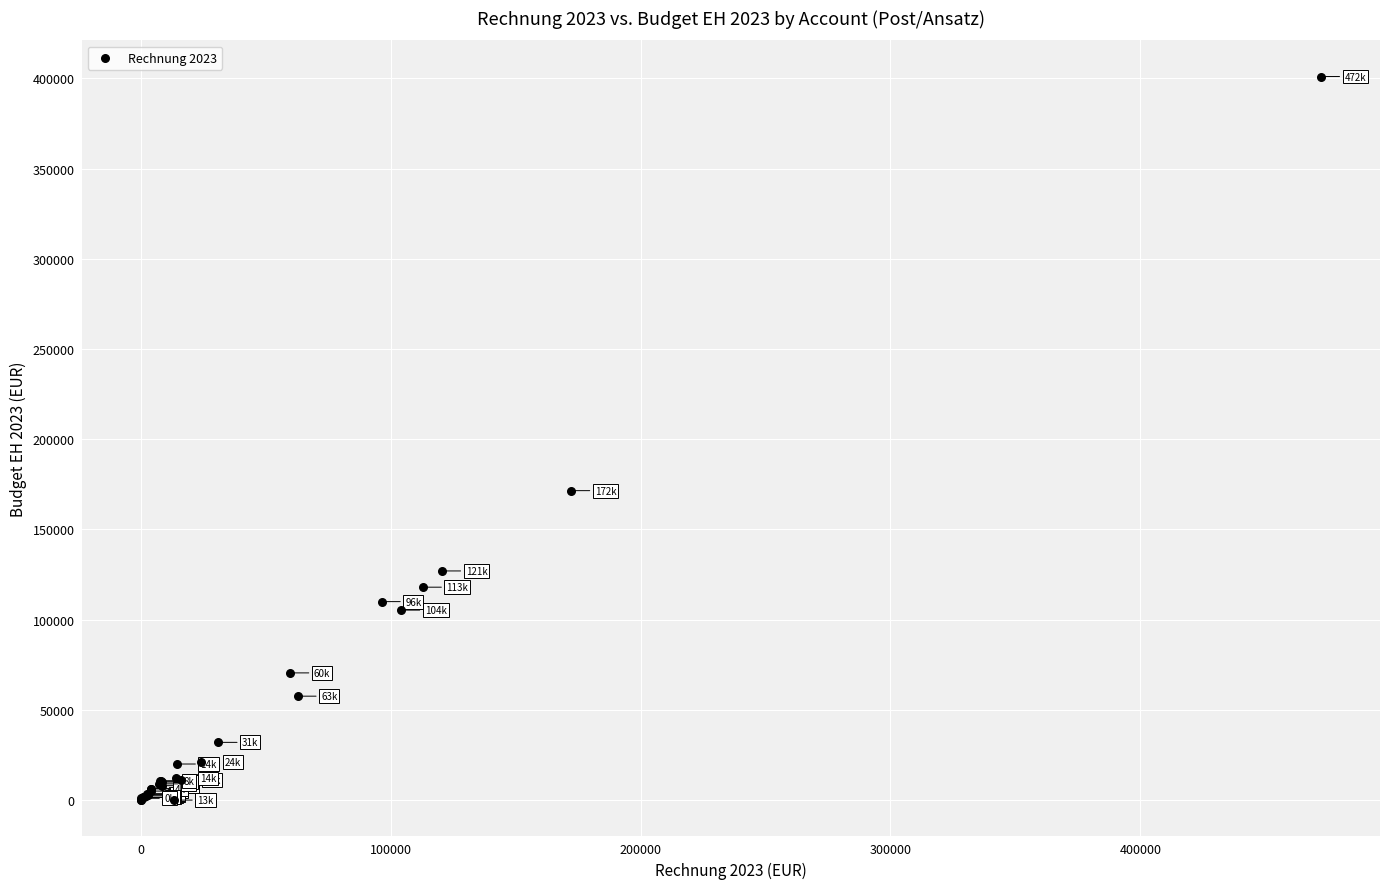

What Y value in the scatter plot is closest to 200500?

171500